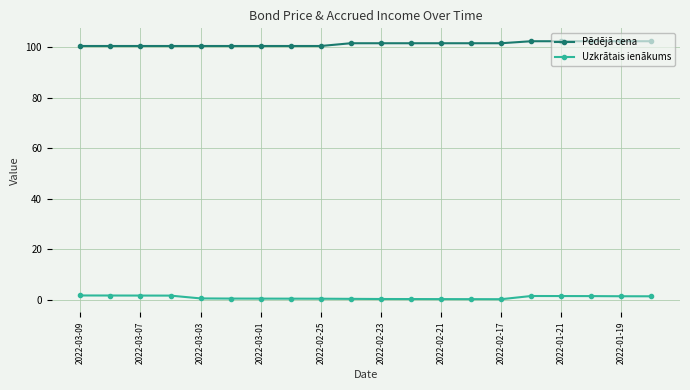

What is the greatest value displayed?

102.3